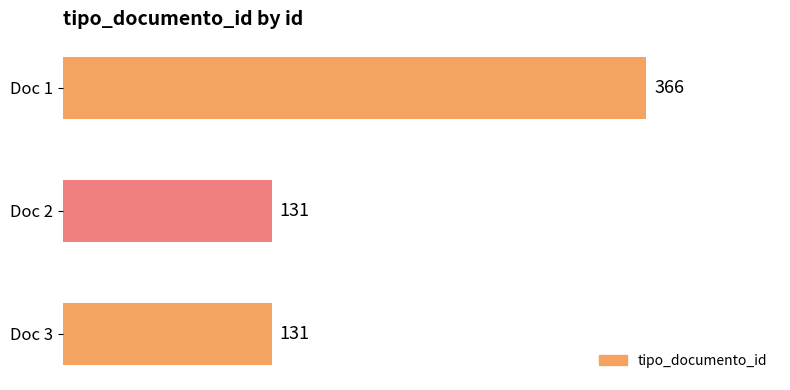

The chart shows a value of 131 at Doc 3. True or false?

True